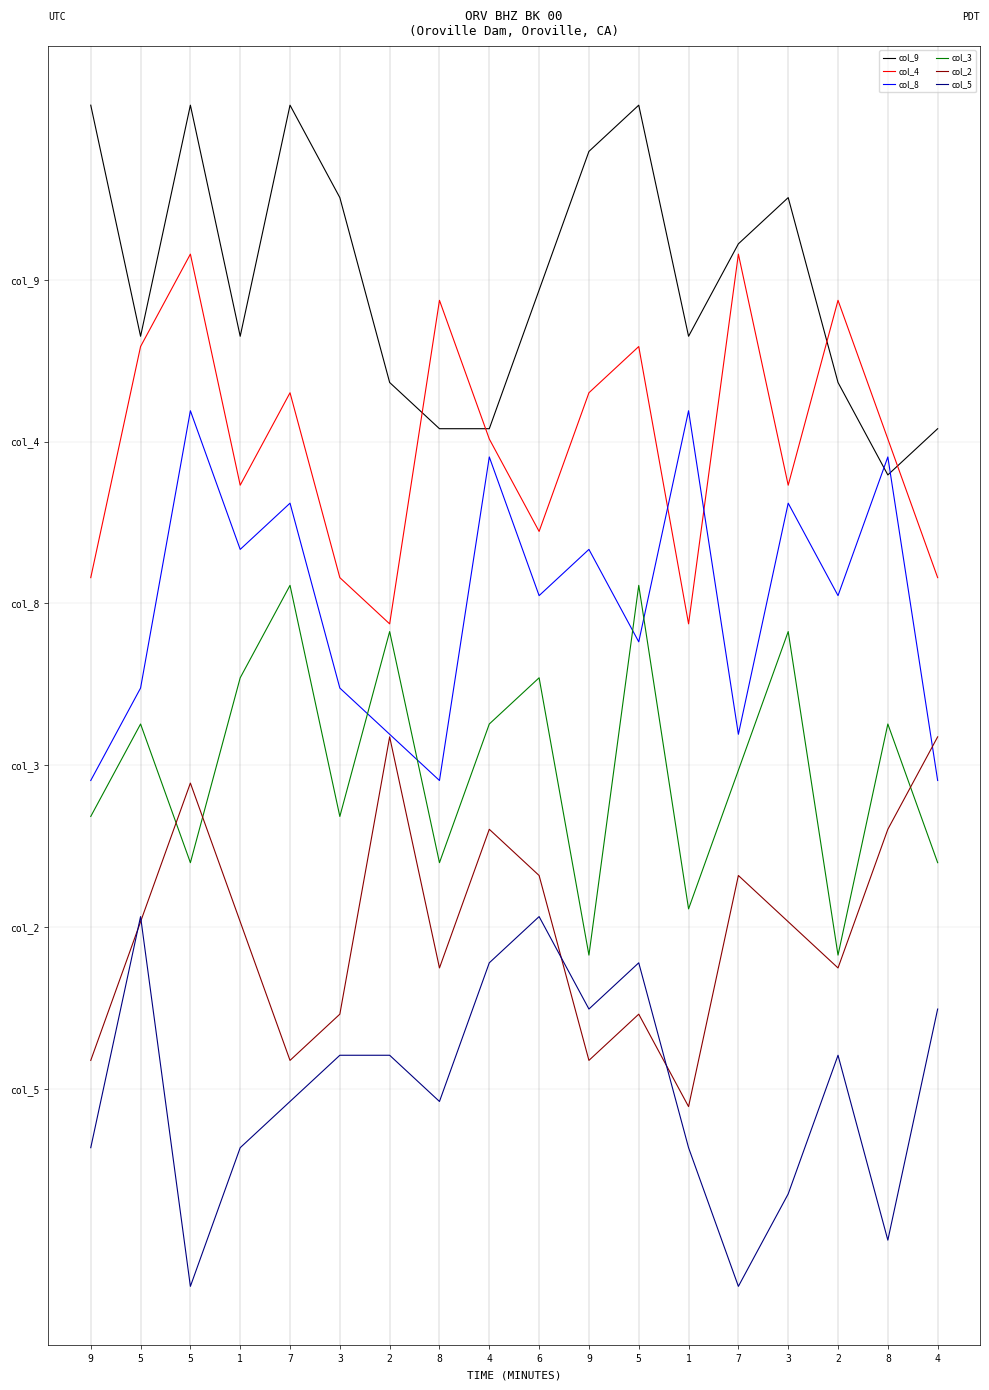

What is the difference between the second highest and second lowest values in the col_5 series?

8.0